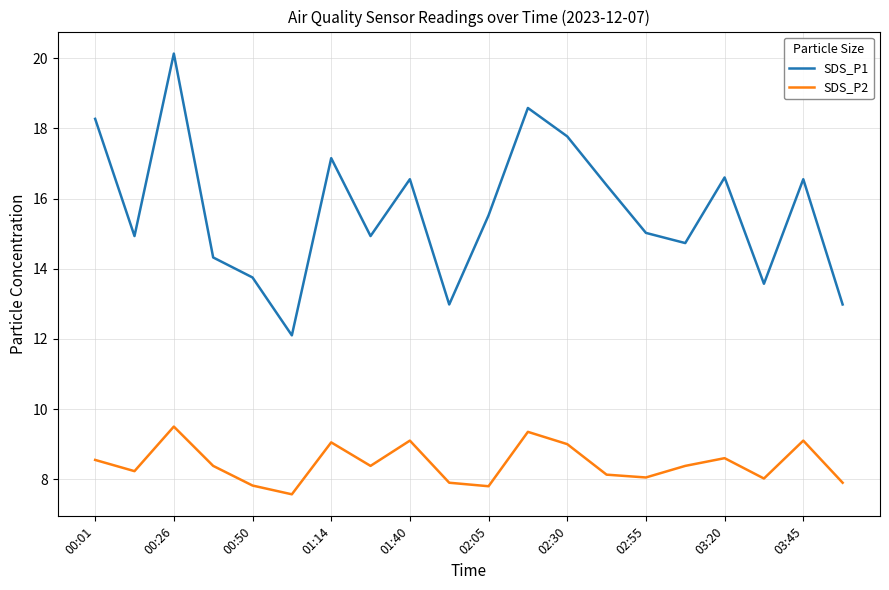

How many interior local valleys does the SDS_P1 series have?

6